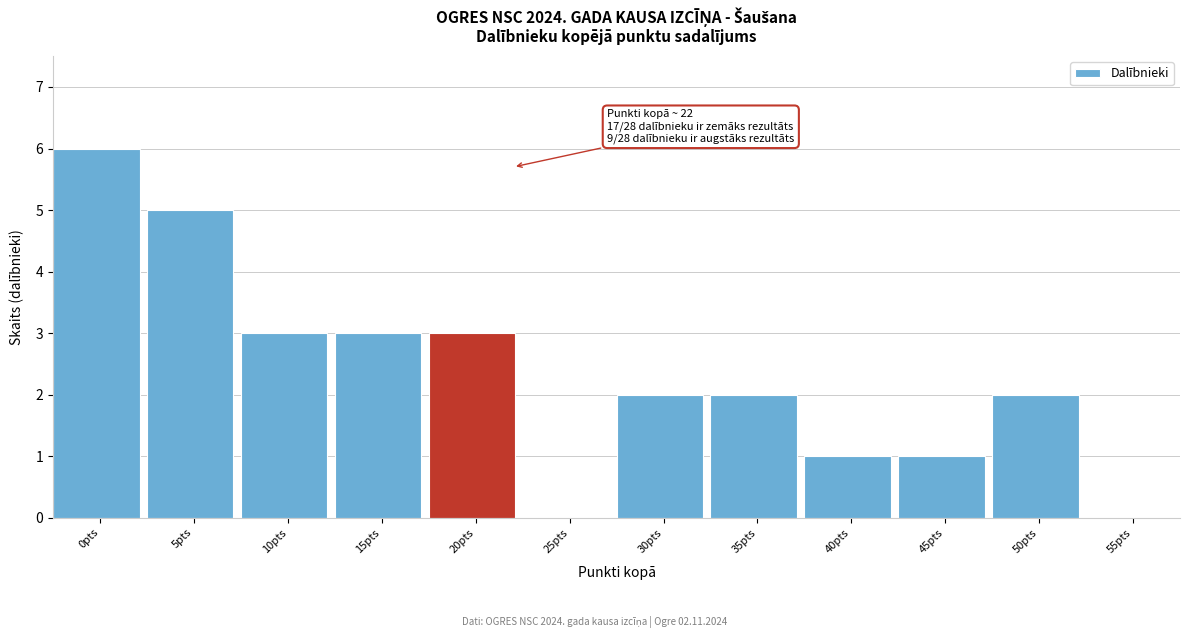

Reading right to left, extract all data points from this chart.

55pts=0	50pts=2	45pts=1	40pts=1	35pts=2	30pts=2	25pts=0	20pts=3	15pts=3	10pts=3	5pts=5	0pts=6